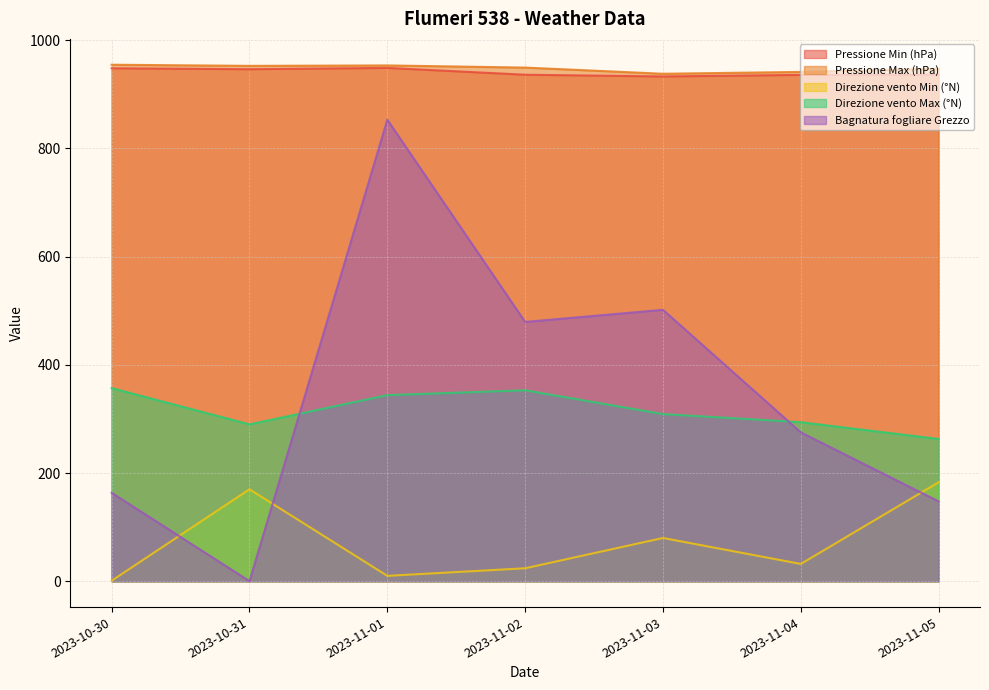

How many lines are shown in the chart?

5